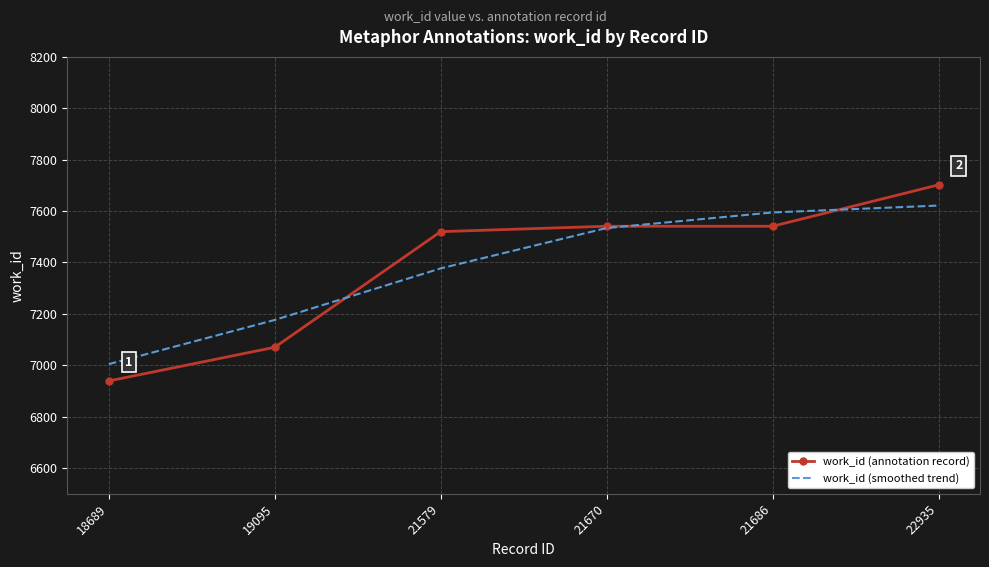

Is the value of work_id (annotation record) at 22935 greater than the value of work_id (smoothed trend) at 22935?

Yes